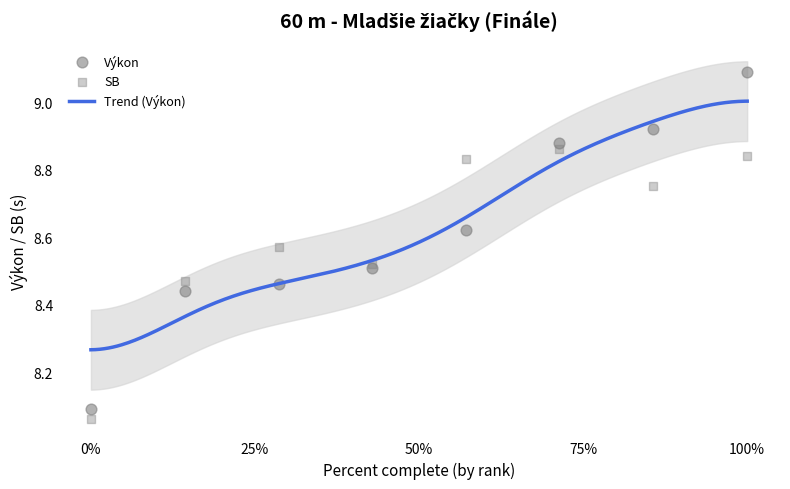

Which series has the largest Y range (max minus min)?

Výkon